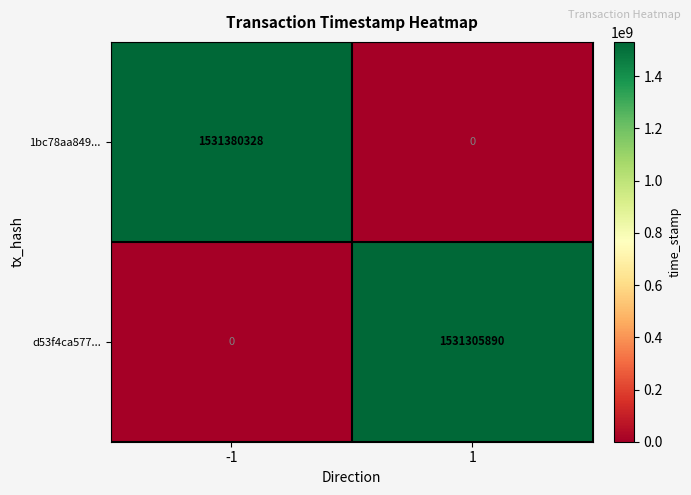

What is the spread (max minus min) of values at -1?

1531380328